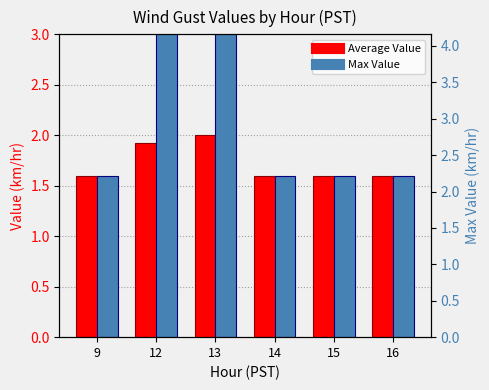

Between 12 and 15, which is larger?

12